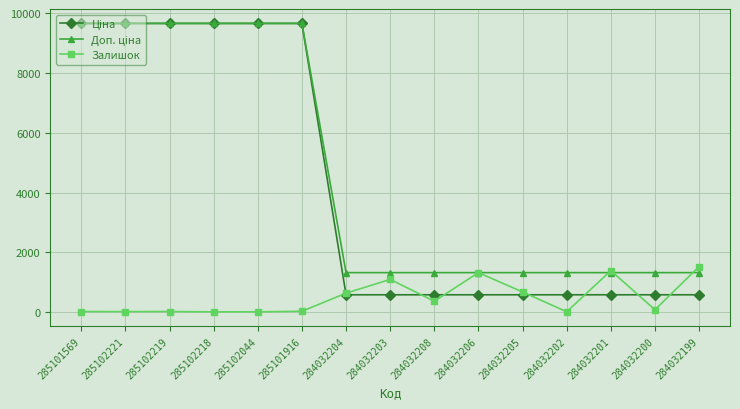

What is the total value across all series at 284032205?

2560.2